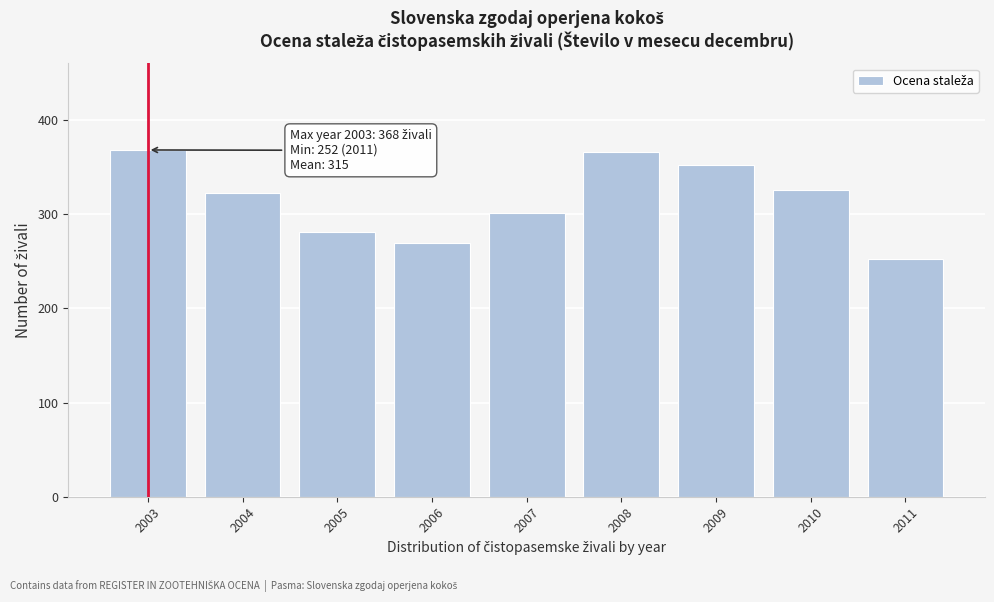

Reading right to left, list all the values displayed in this chart.

252	326	352	366	301	269	281	322	368